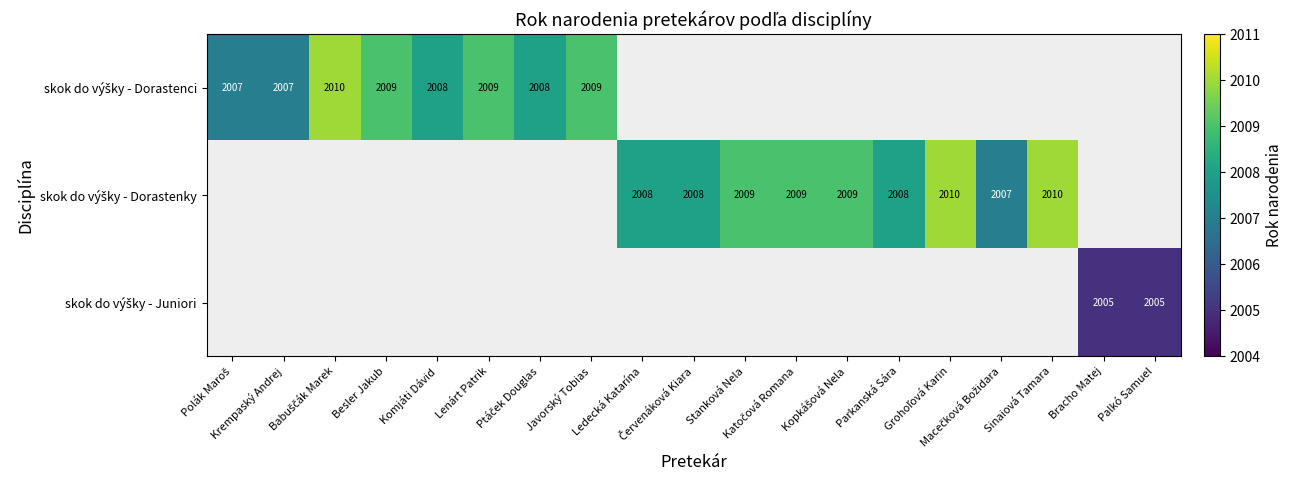

What is the difference between the maximum and minimum values in the skok do výšky - Dorastenci series?

3.0